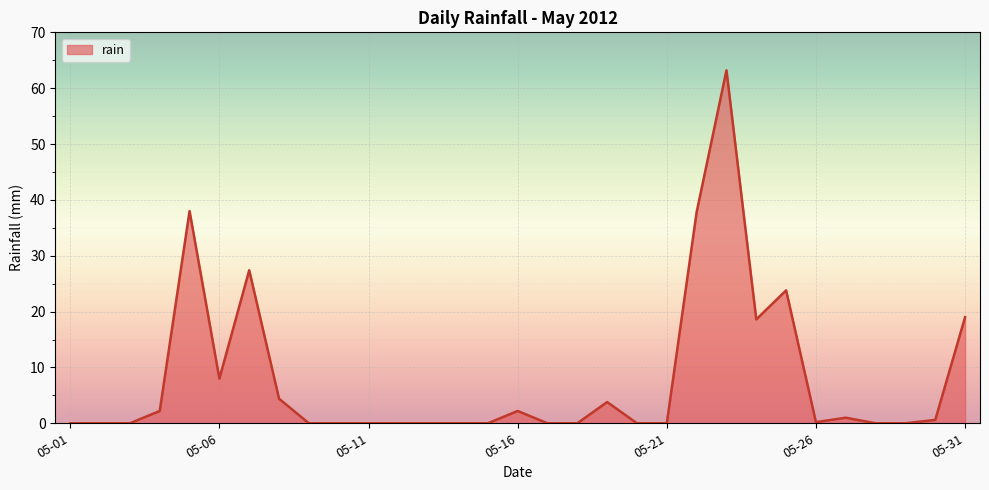

What is the difference between the second highest and minimum values?

38.0